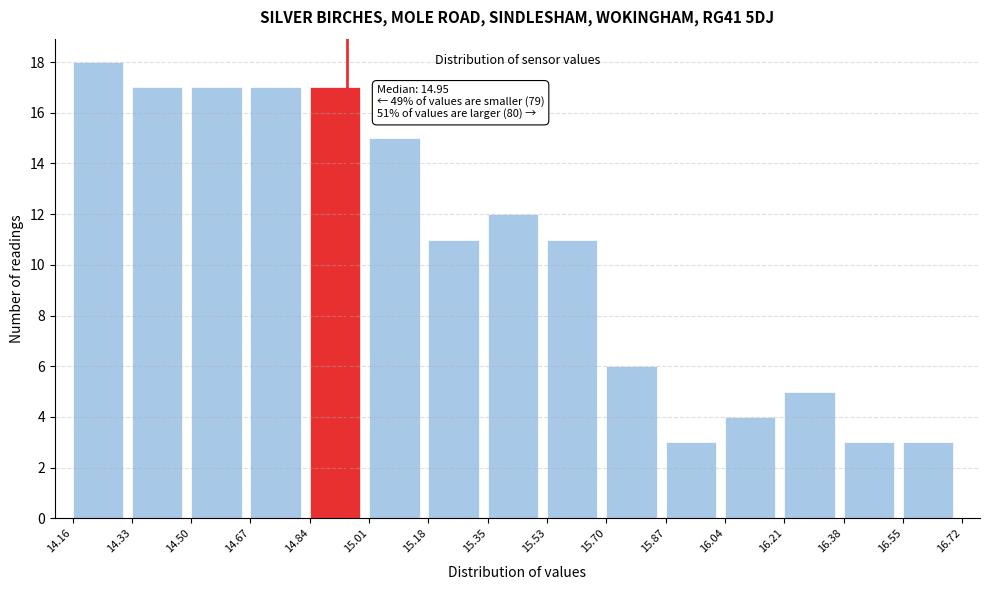

Over which range of the x-axis is the bar tallest?

14.16 to 14.33